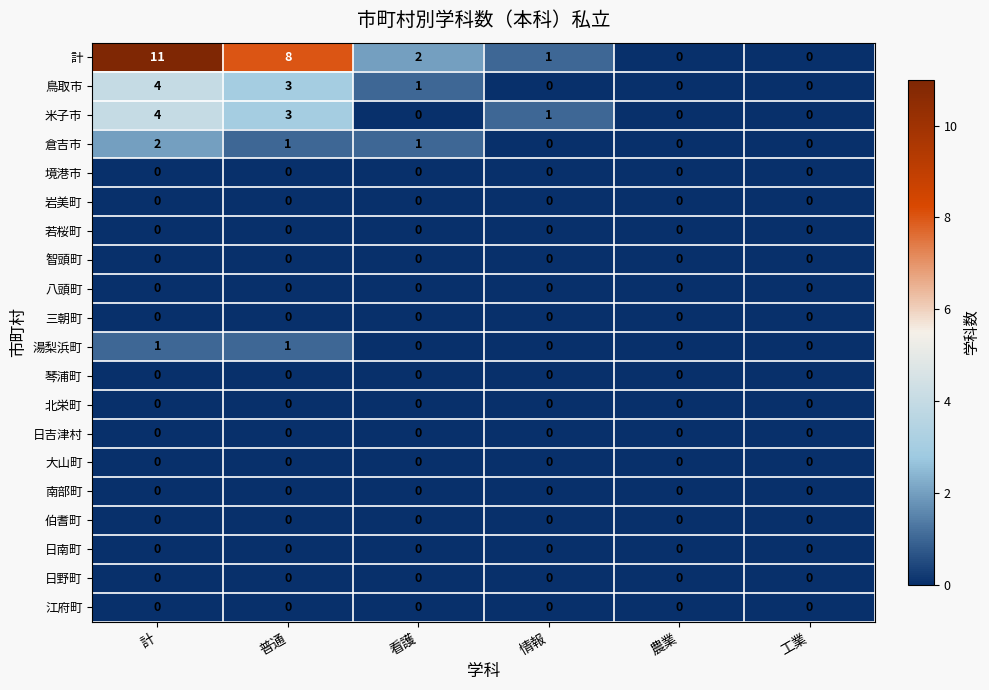

How many distinct data groups are displayed?

20